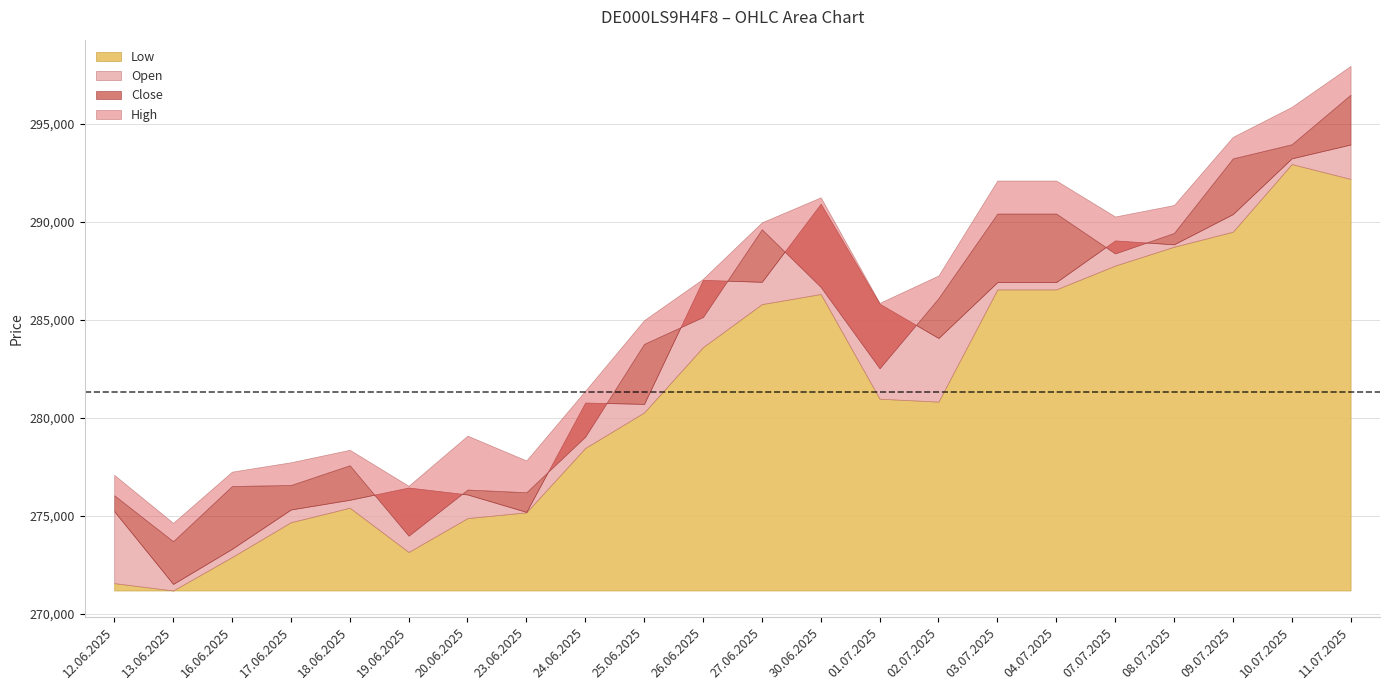

What is the difference between the maximum and second lowest values in the High series?

21422